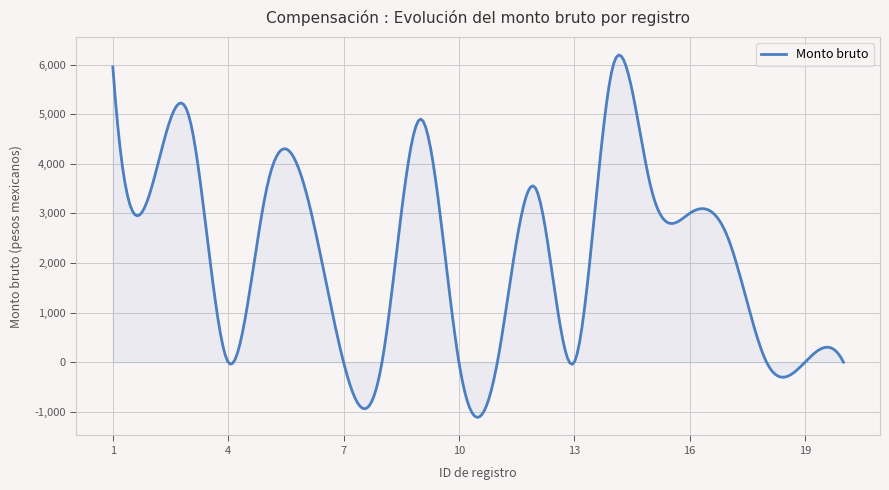

What is the greatest value displayed?

6191.4